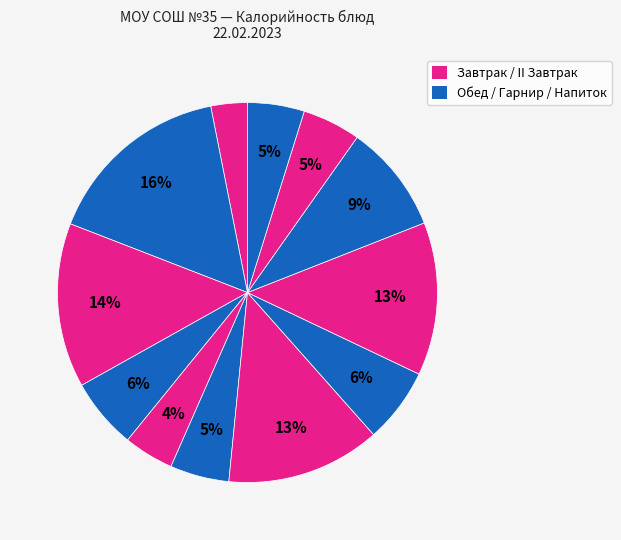

How many slices are in this pie chart?

12